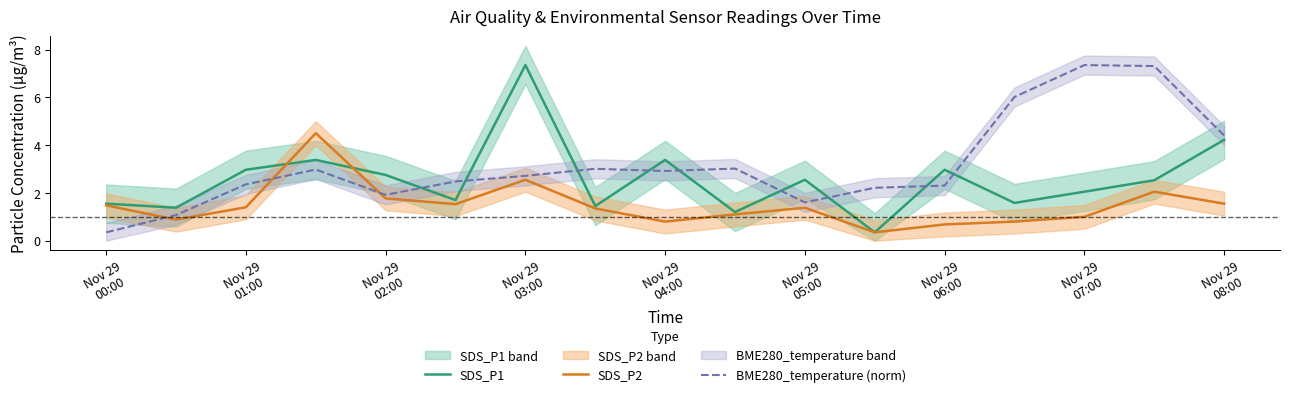

Reading left to right, transcribe all the data shown in this chart.

SDS_P1: 1.6	1.4	3.0	3.4	2.8	1.7	7.3	1.4	3.4	1.2	2.5	0.3	3.0	1.6	2.0	2.5	4.2
SDS_P2: 1.5	0.9	1.4	4.5	1.8	1.5	2.5	1.4	0.8	1.1	1.4	0.3	0.7	0.8	1.0	2.0	1.6
BME280_temperature (norm): 0.3	1.1	2.4	3.0	1.9	2.5	2.7	3.0	2.9	3.0	1.6	2.2	2.3	6.0	7.3	7.3	4.4